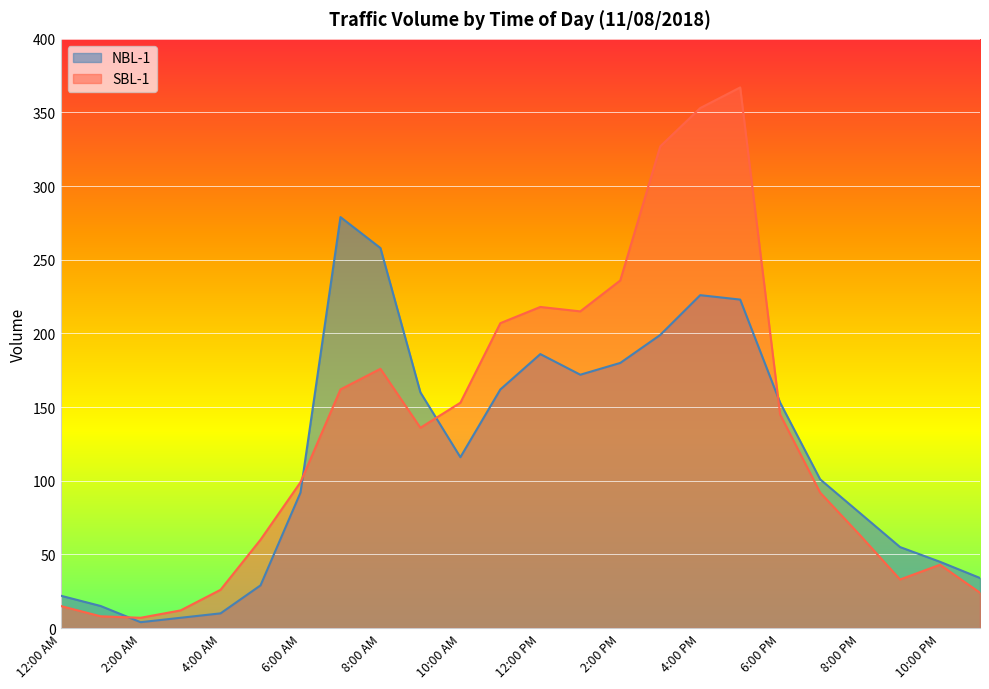

What are all the series names shown in the legend?

NBL-1, SBL-1